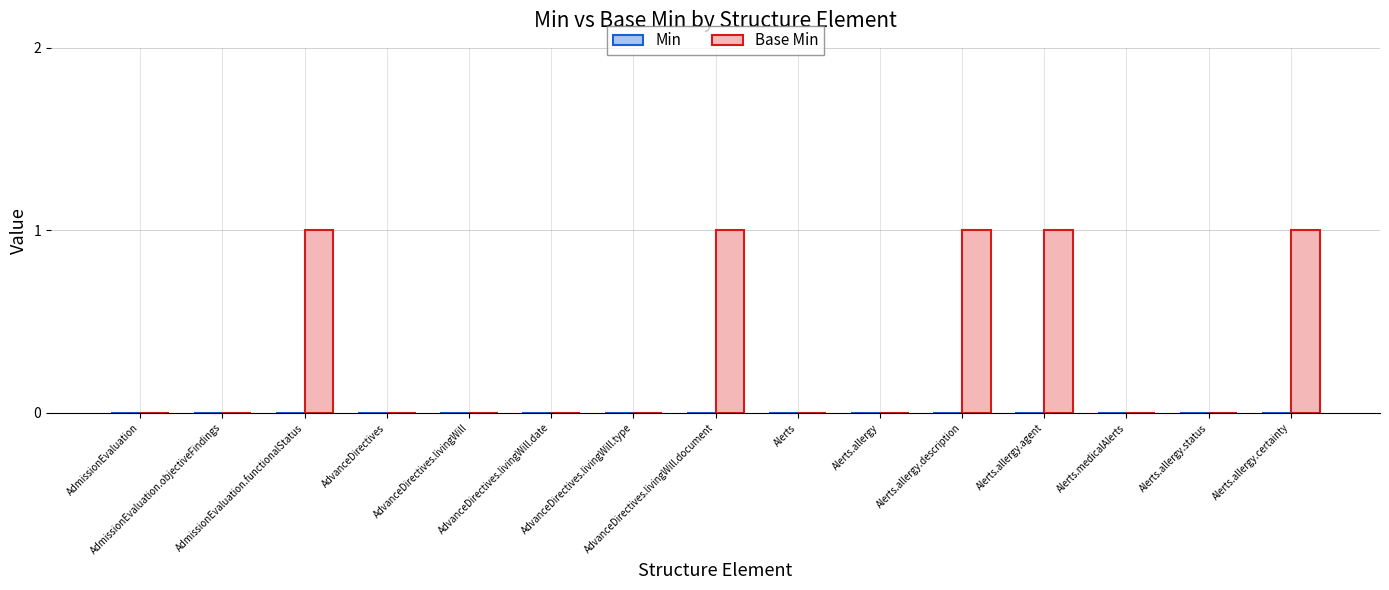

How many categories are shown in the chart?

15